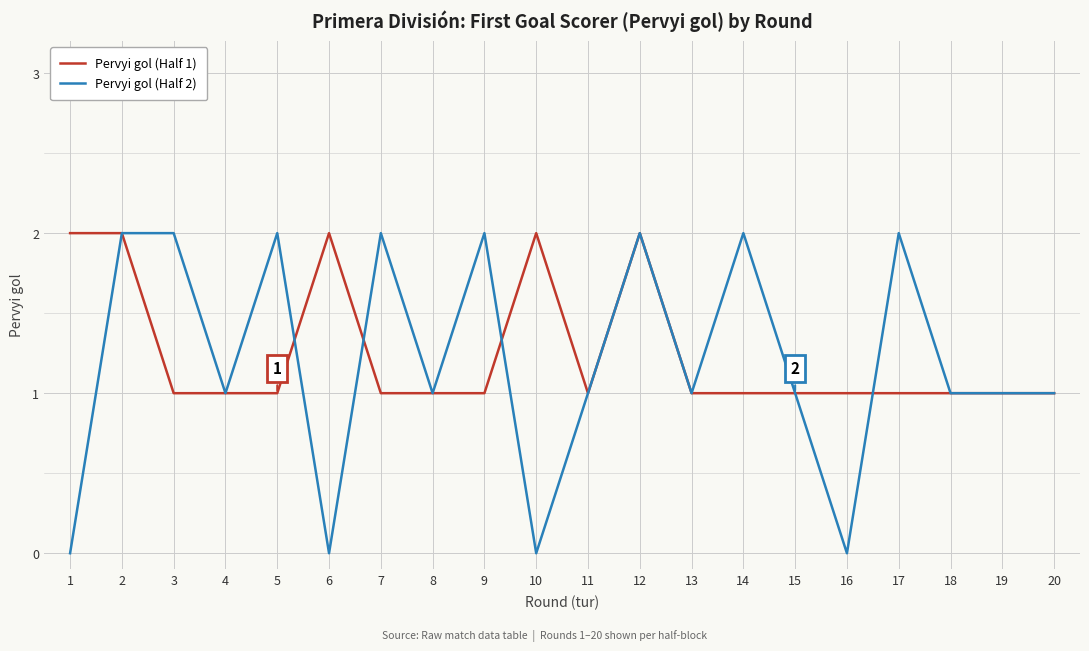

Which series has the largest range (max minus min)?

Pervyi gol (Half 2)